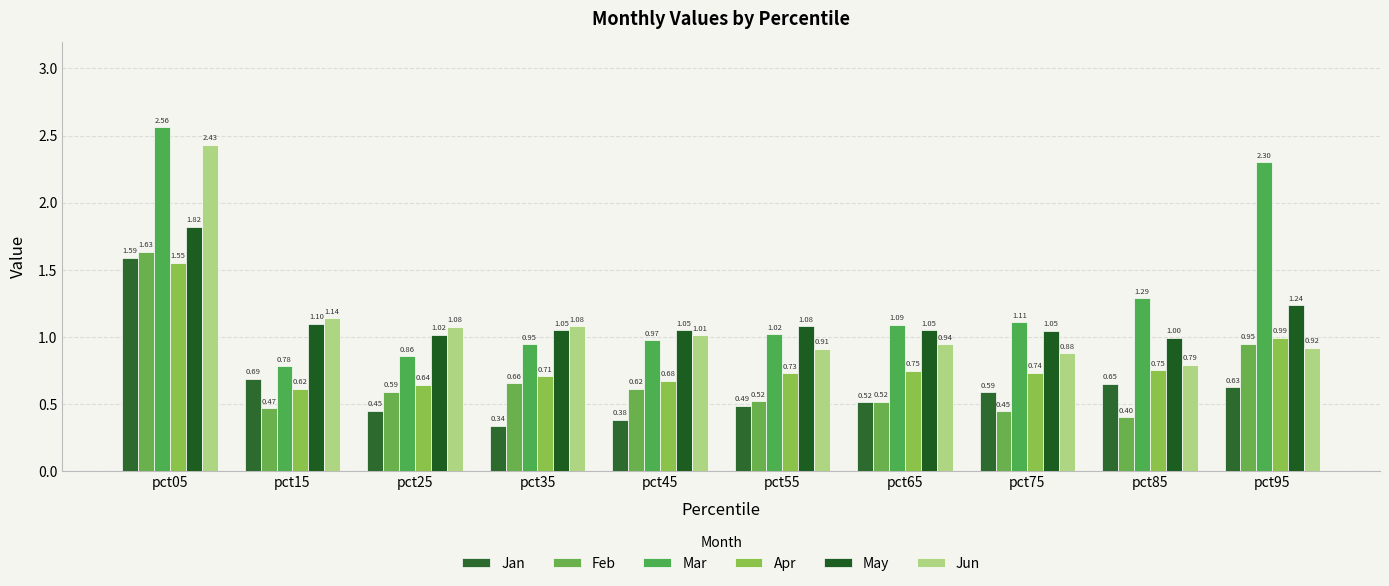

Does the chart contain stacked bars?

No